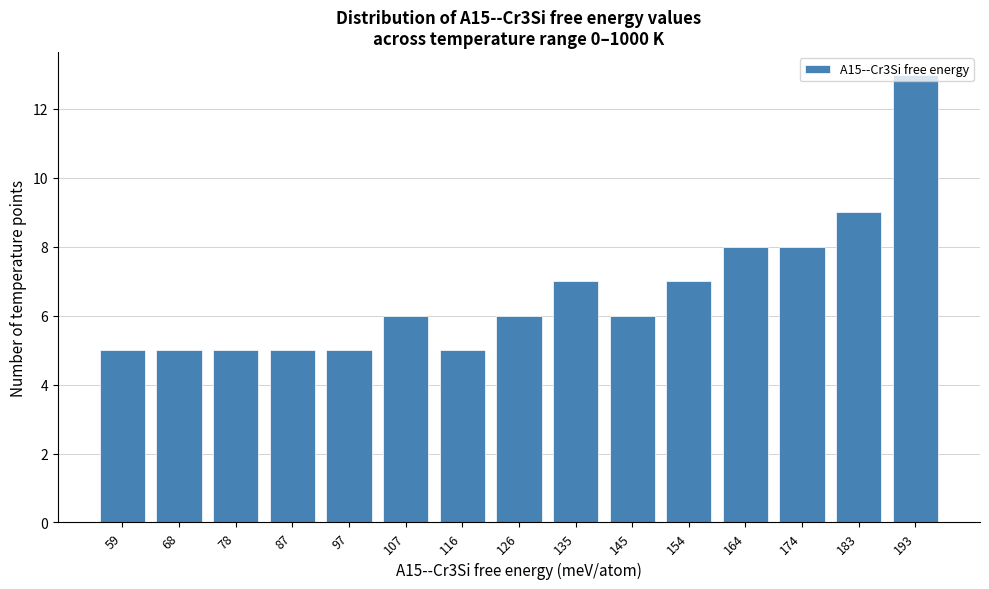

What is the maximum value shown in the chart?

13